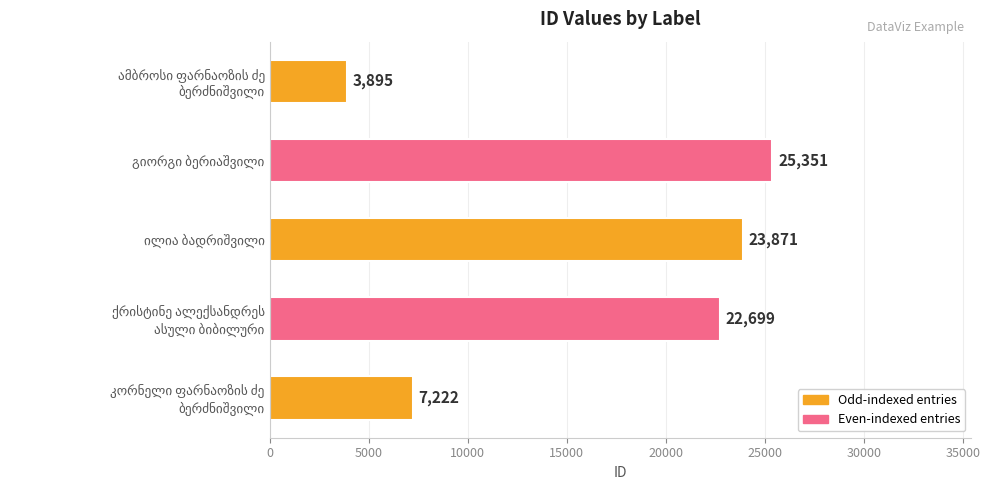

What is the sum of all values?

83038